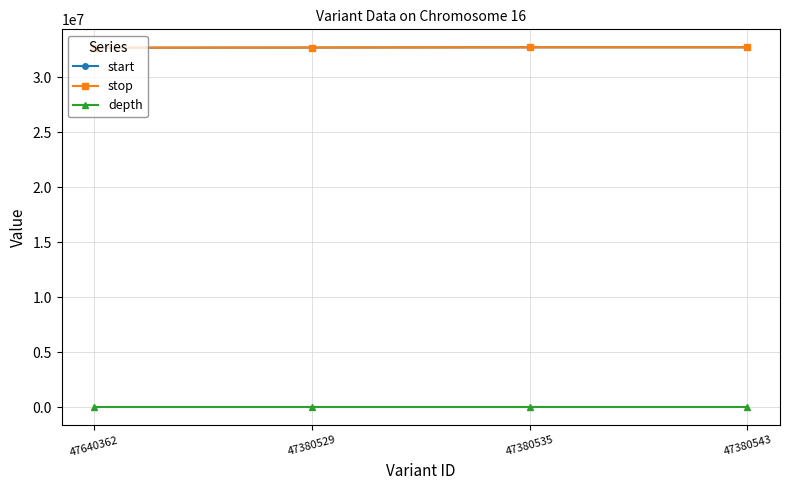

In depth, how many points are higher than both neighbors (excluding endpoints)?

1